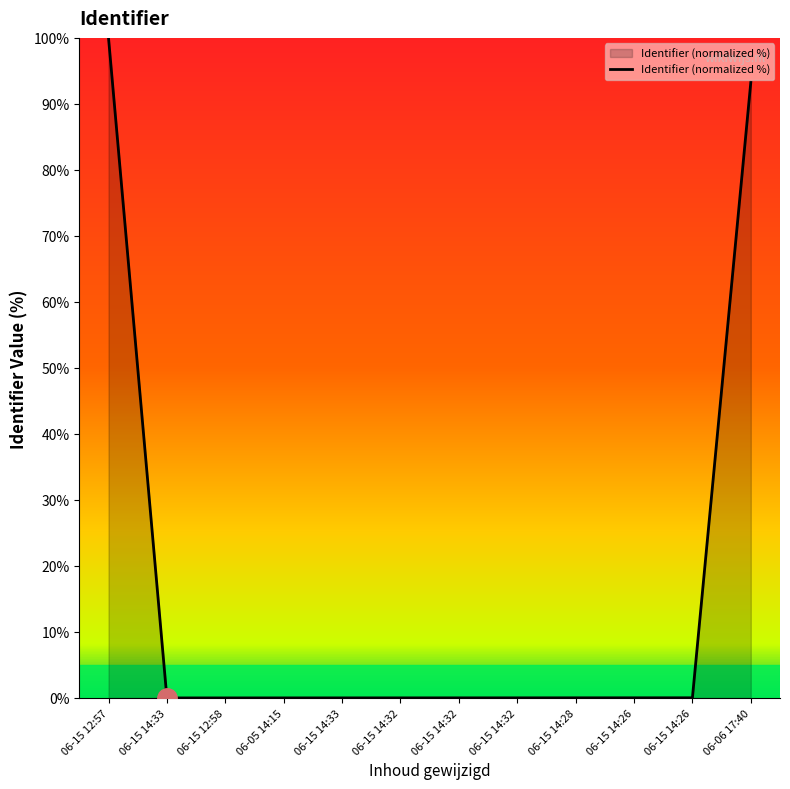

Does the chart display data point markers on the line(s)?

No